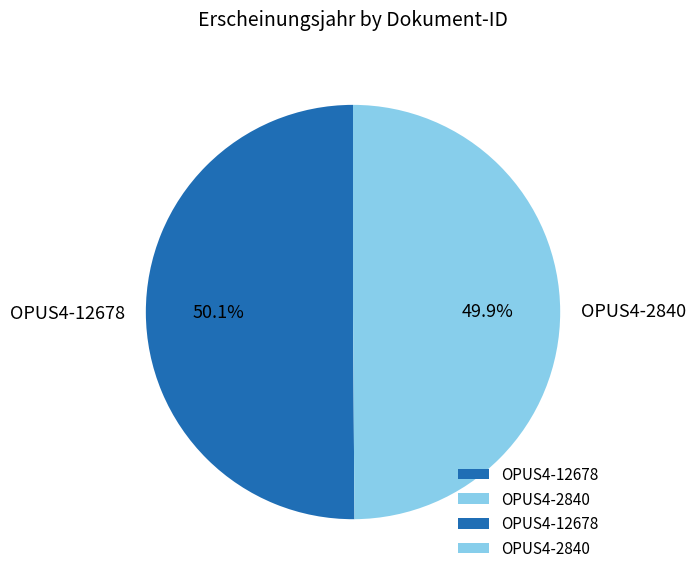

Approximately how many times larger is the value at OPUS4-12678 compared to OPUS4-2840?

1.0